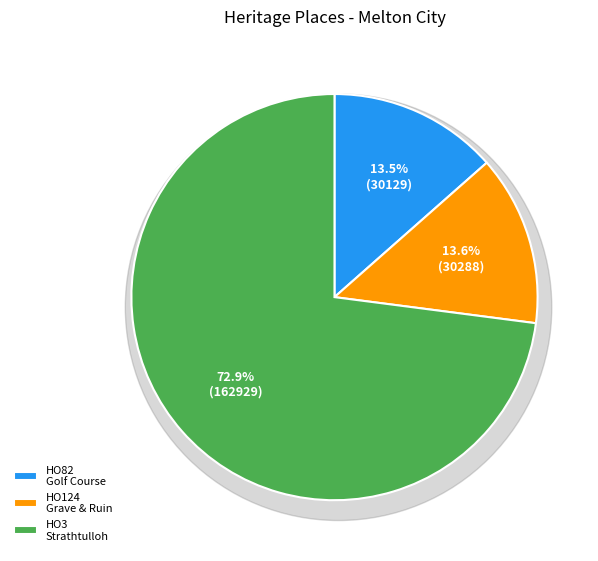

To the nearest percent, what portion does HO124 - Grave, Ruin & Archaeological Site represent?

14%